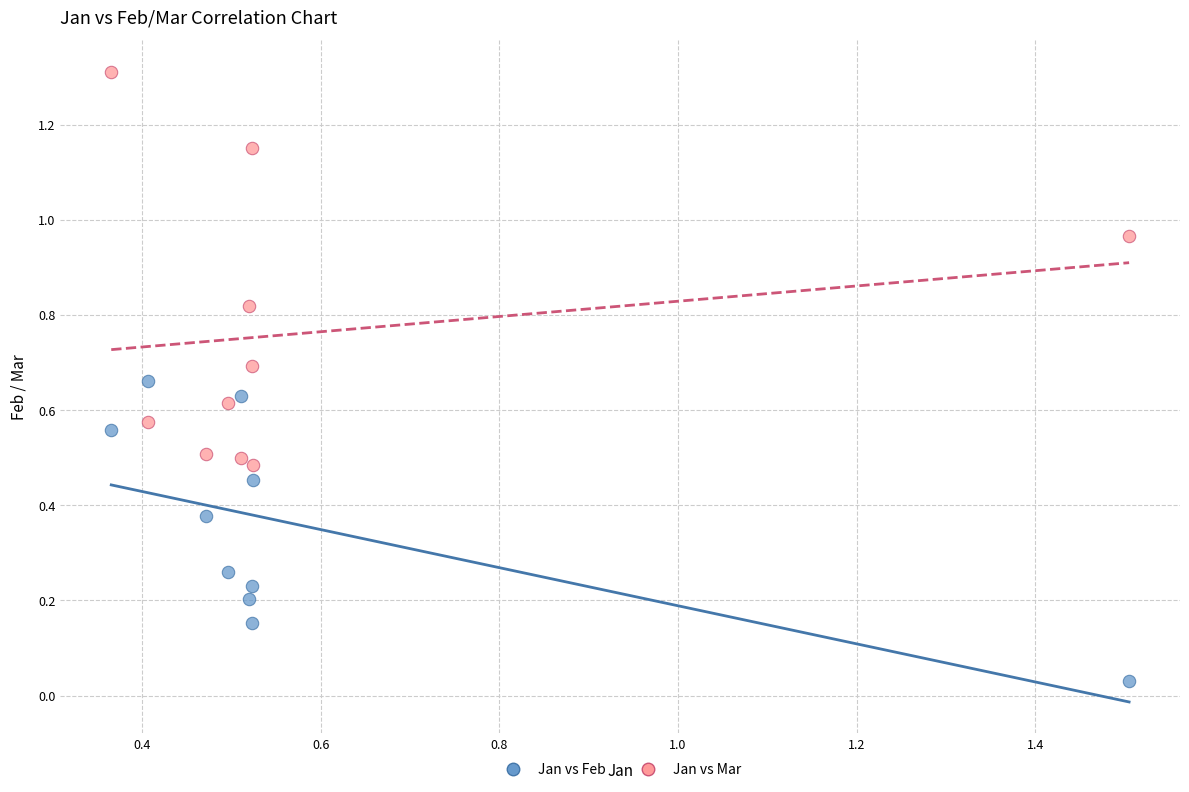

Across all data points, what is the range of X values (max minus min)?

1.1